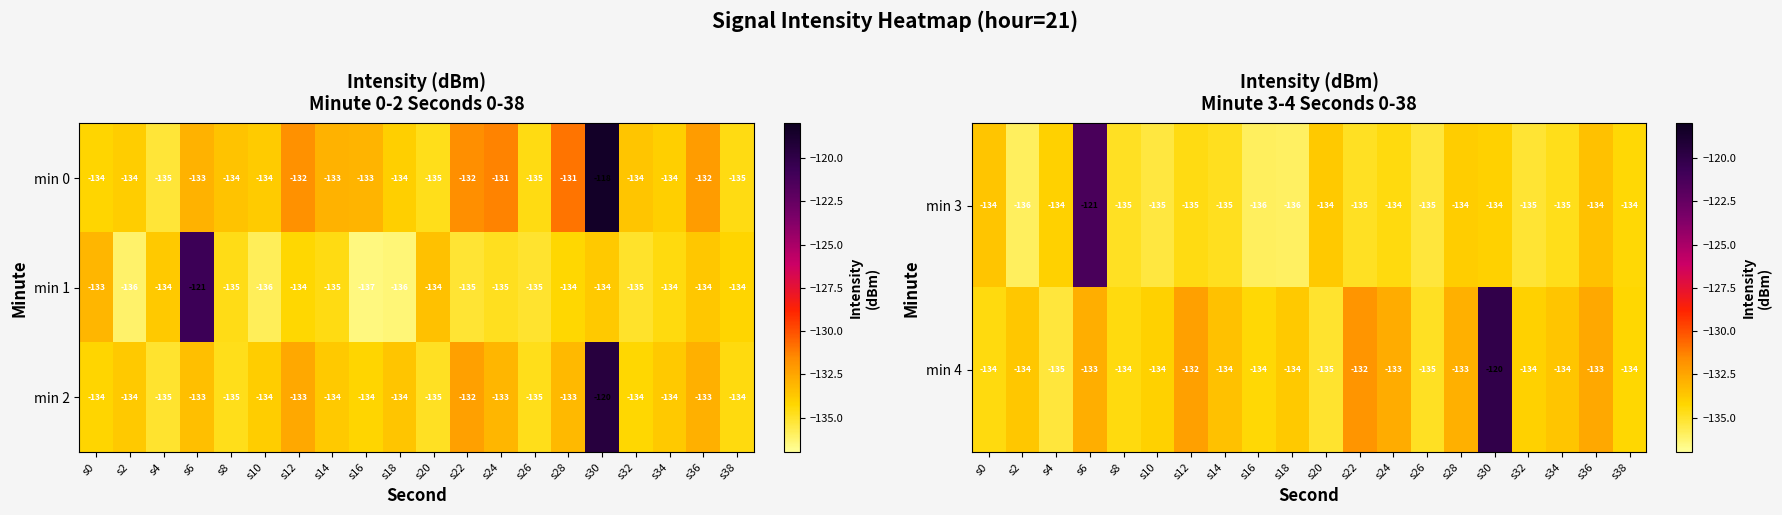

At which label does min 3 first exceed -135?

s0